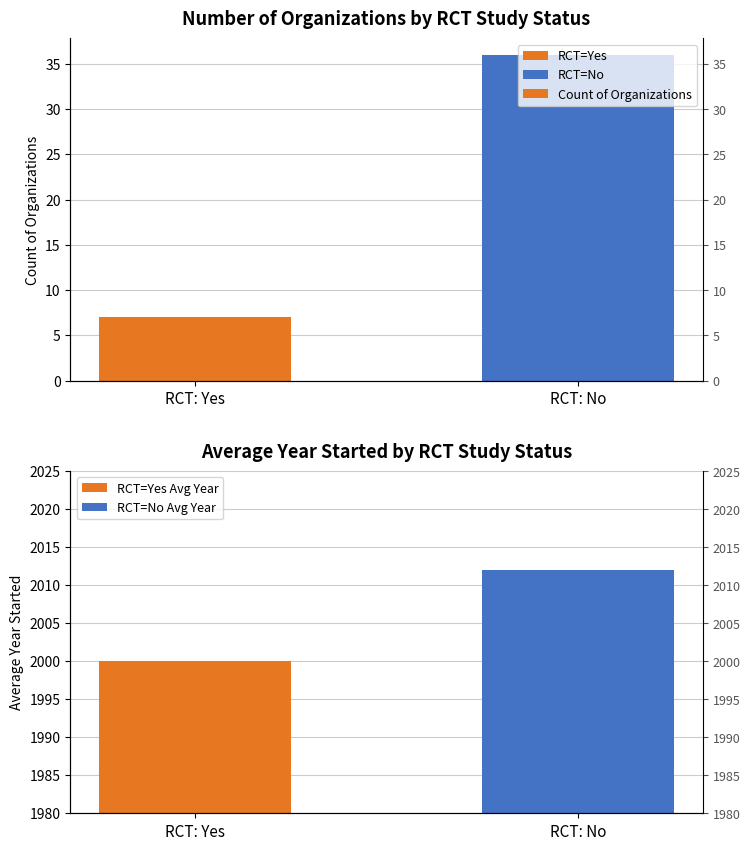

Are the bars grouped side by side (vs. stacked)?

No